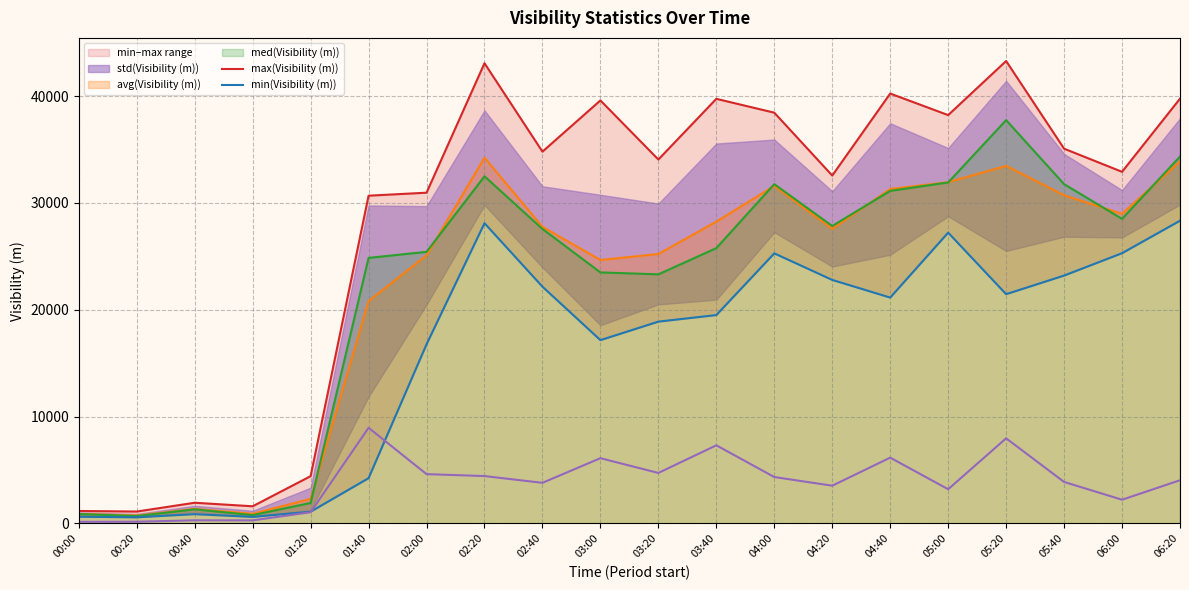

What is the spread (max minus min) of values at 03:40?

32437